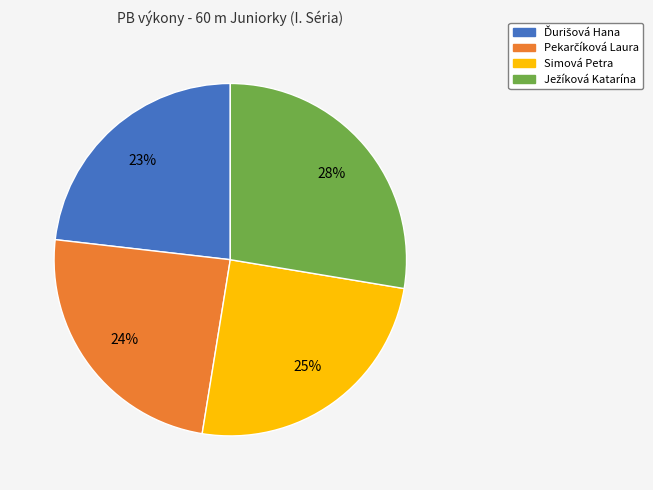

Is there any slice that represents more than half of the pie?

No